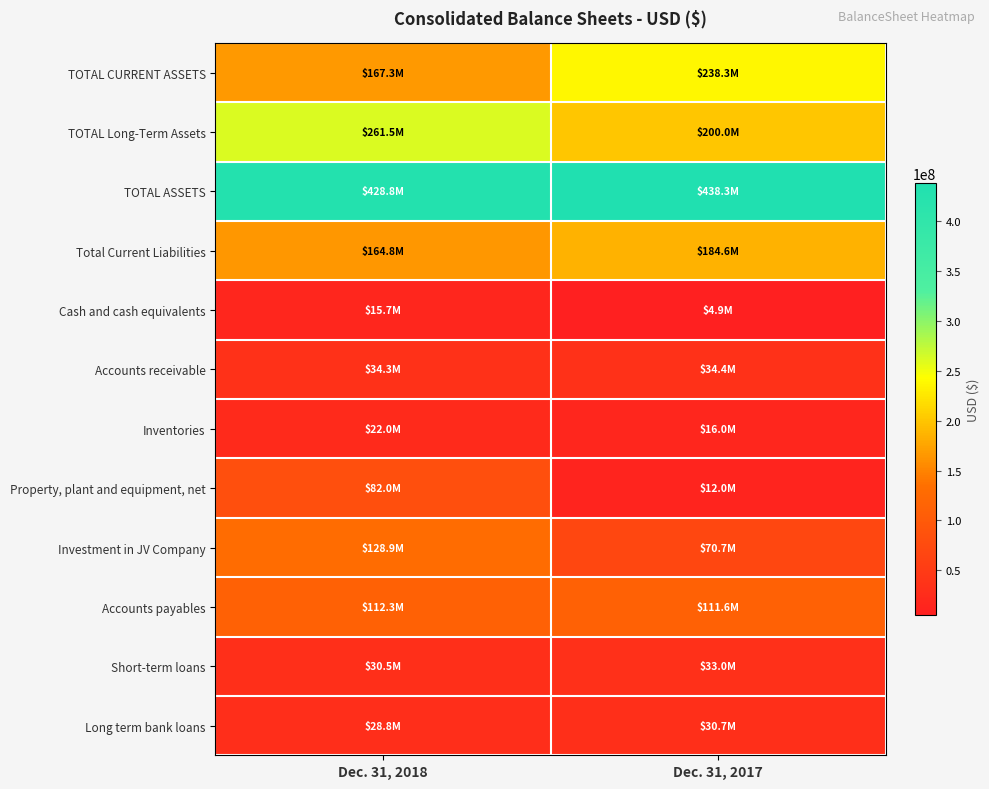

What is the minimum value shown in the chart?

4891808